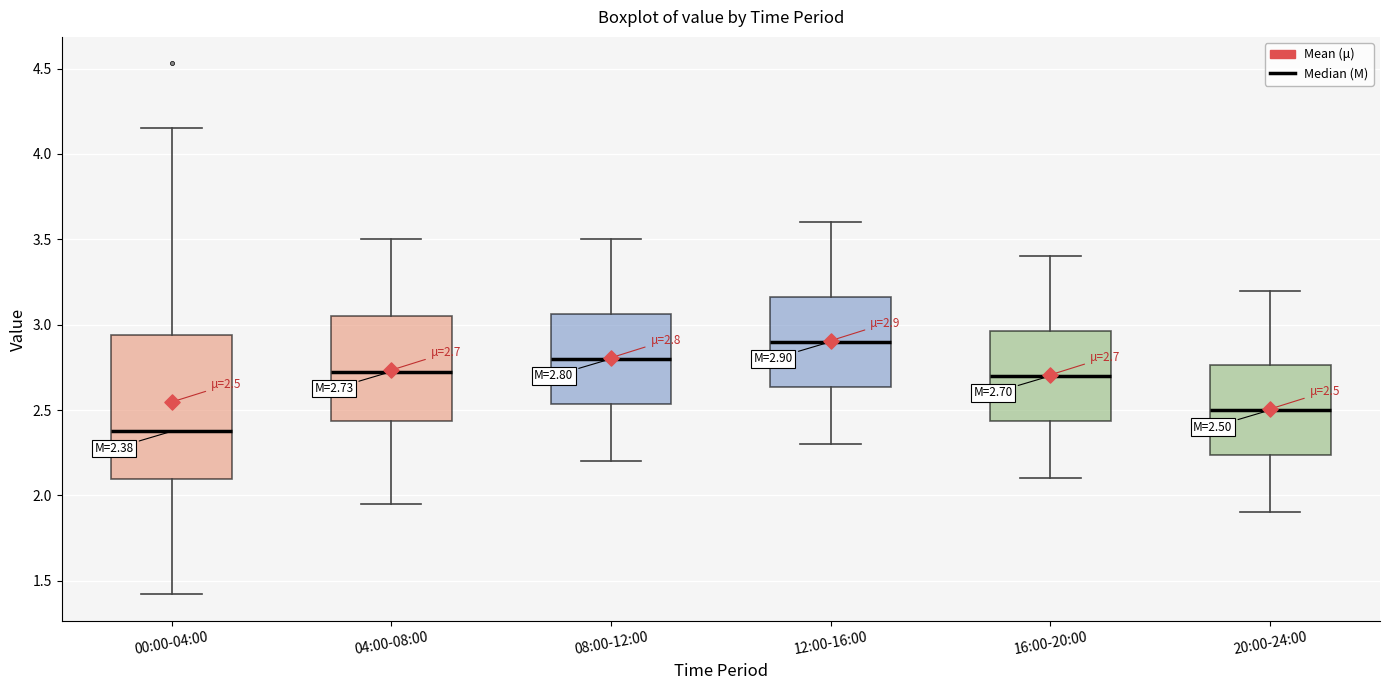

Comparing the boxes themselves (not the whiskers), which one is the tallest?

00:00-04:00